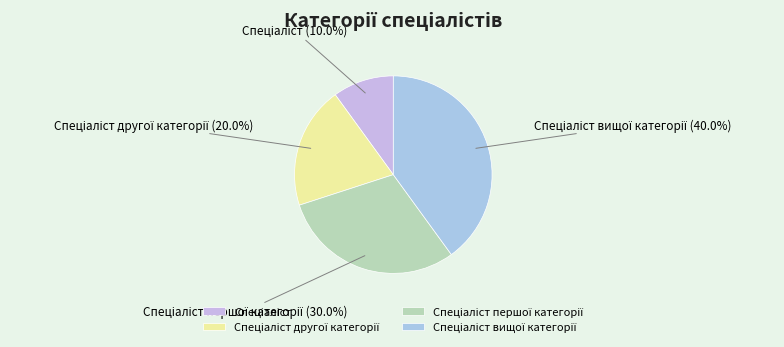

Does any single category account for the majority?

No